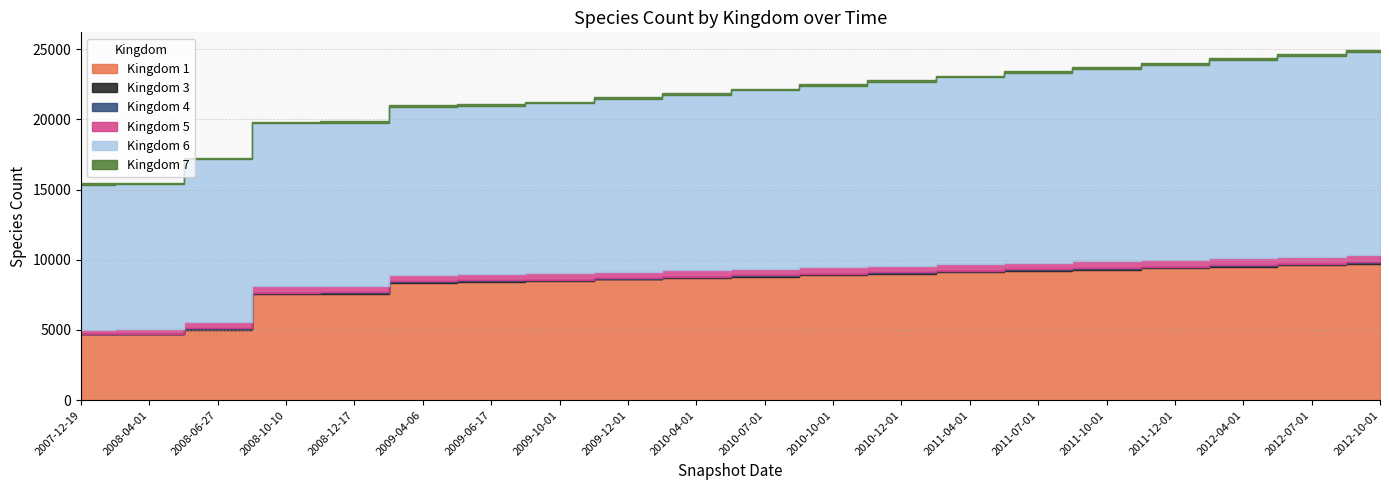

True or false: Kingdom 4 and Kingdom 5 intersect in this chart.

False